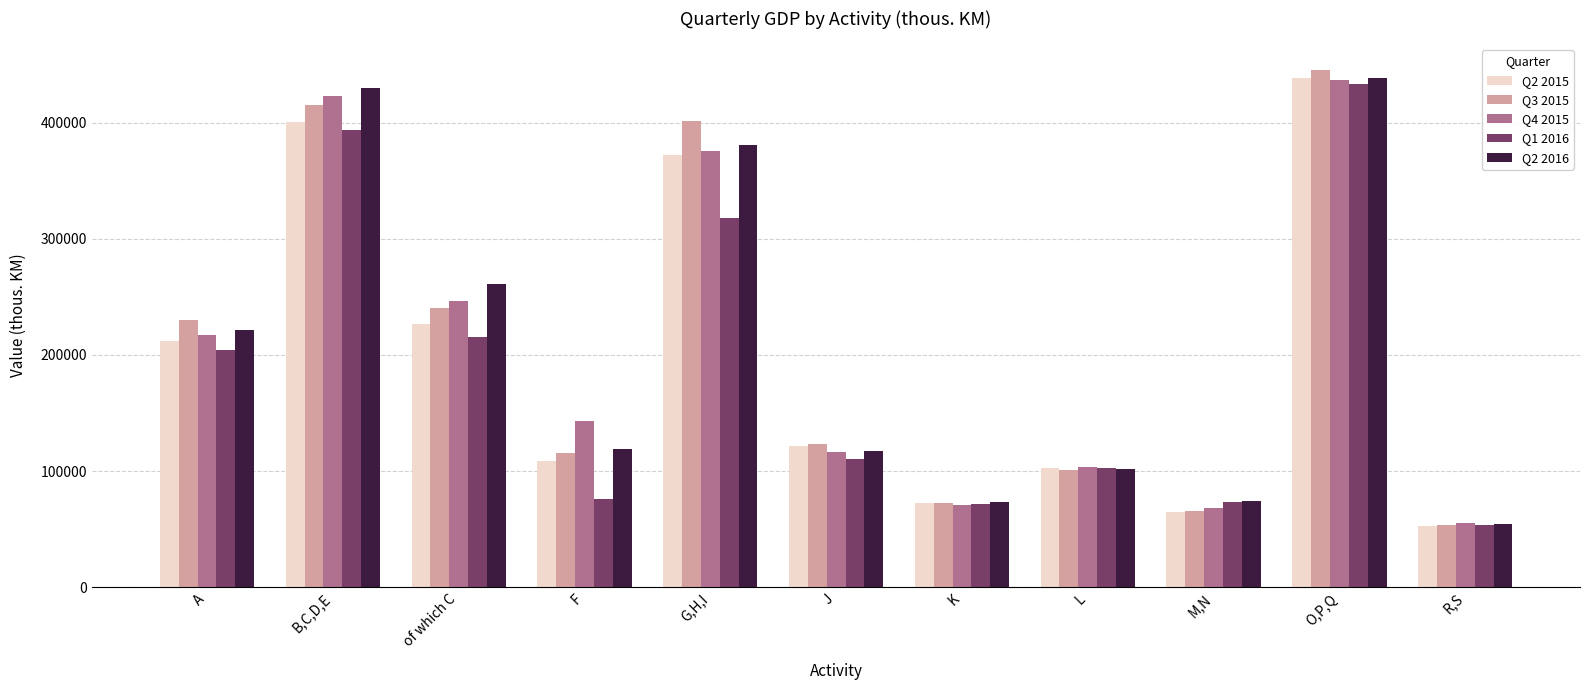

What is the label of the 7th bar from the right?

G,H,I